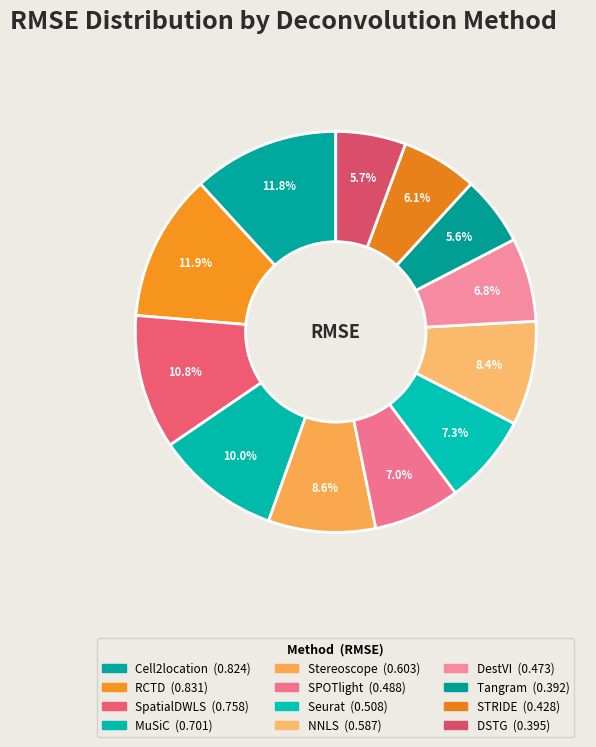

What percentage is the SpatialDWLS slice, to the nearest percent?

11%